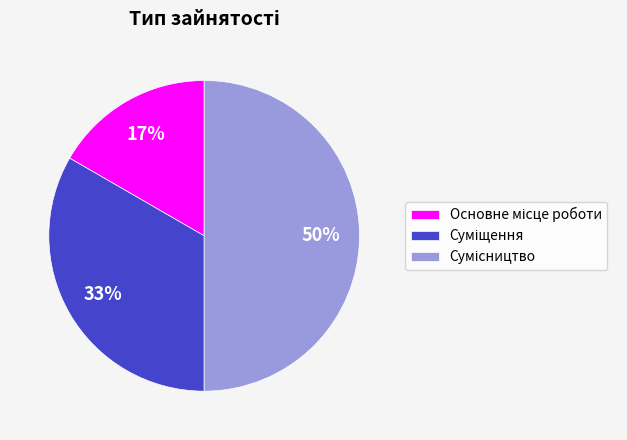

To the nearest percent, what is the difference between the largest and smallest slice percentages?

33%